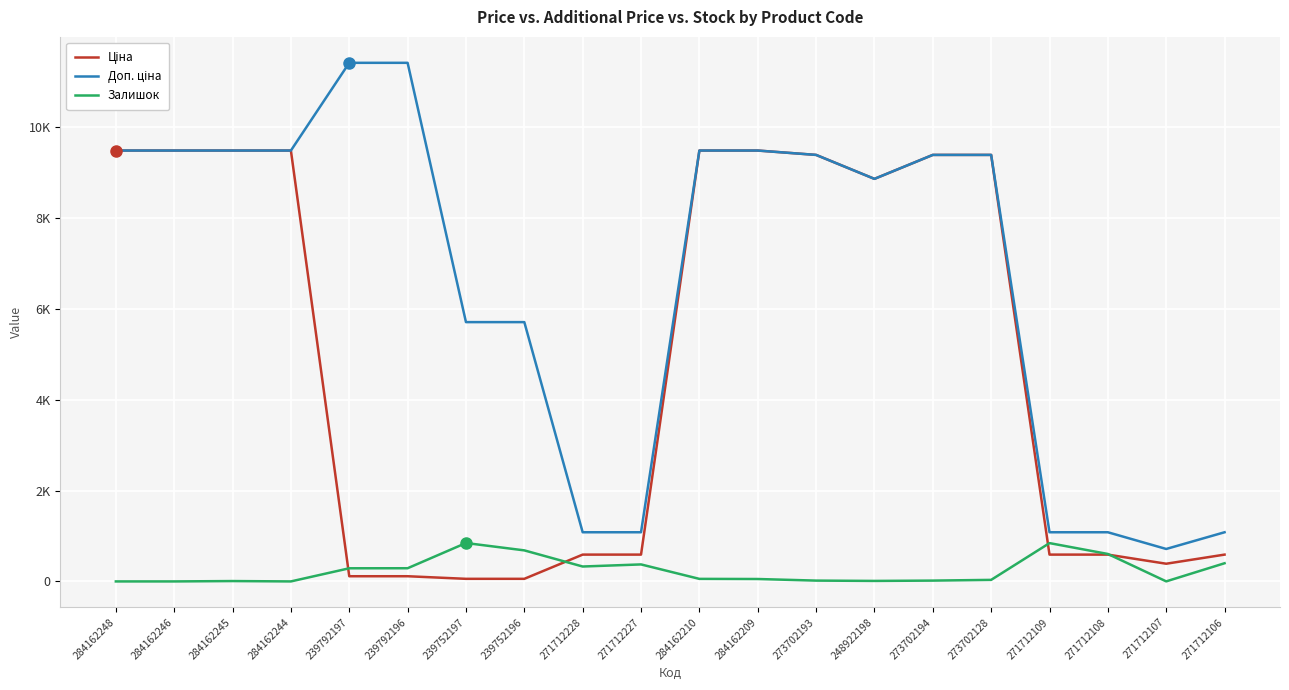

Between 239752196 and 273702128, which is larger?

273702128